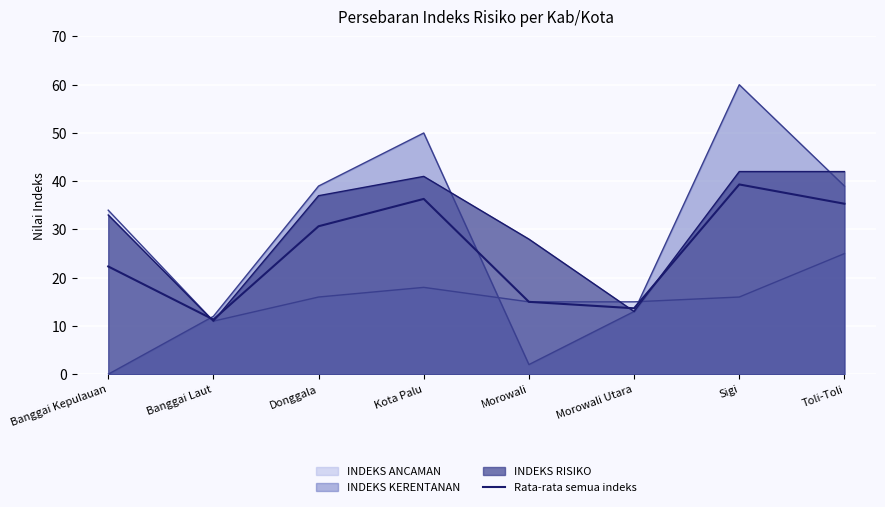

Which category has the lowest value across all series?

Banggai Laut